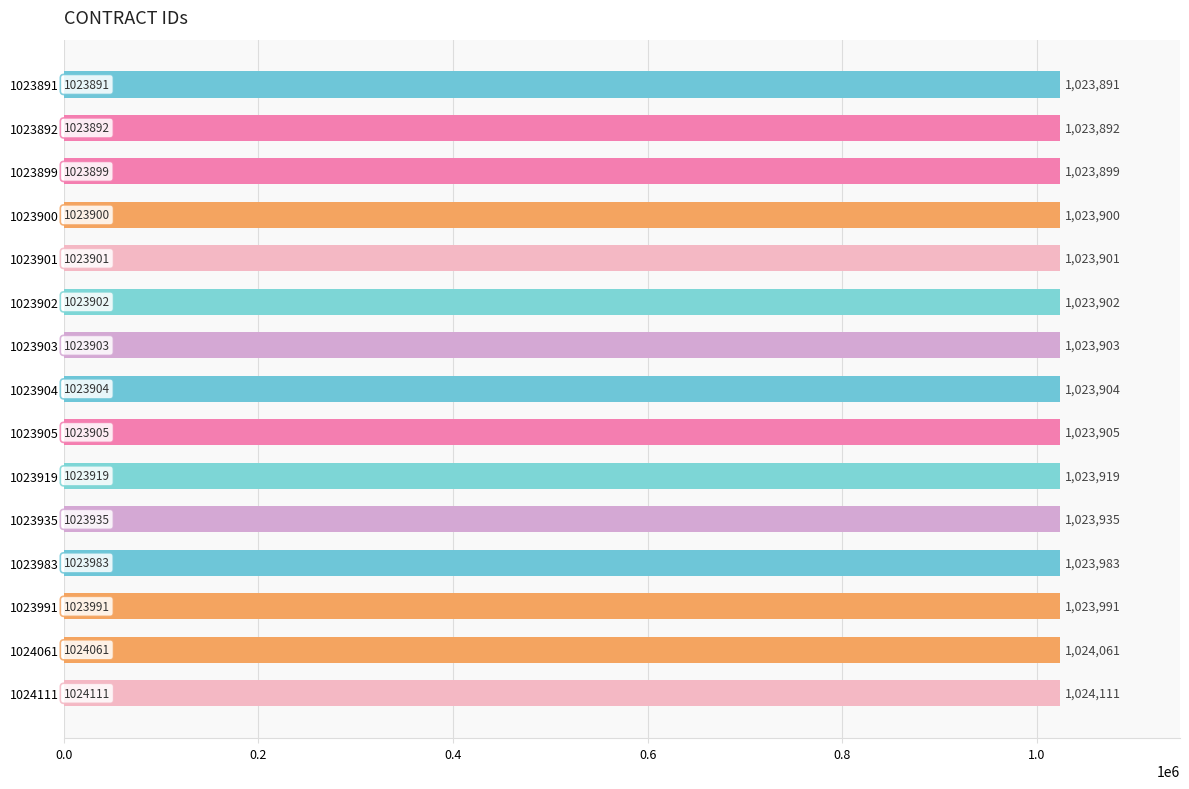

Is it true that the value at 1023901 is 1023901?

True